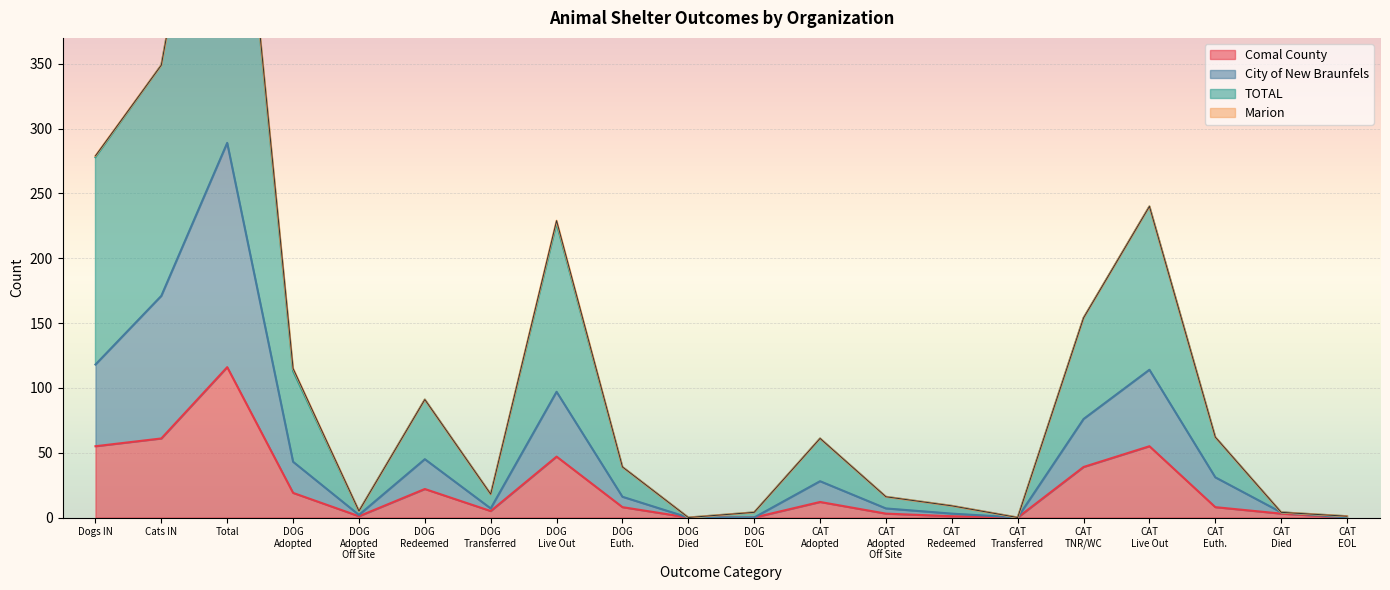

At which label does Comal County reach its peak?

Total